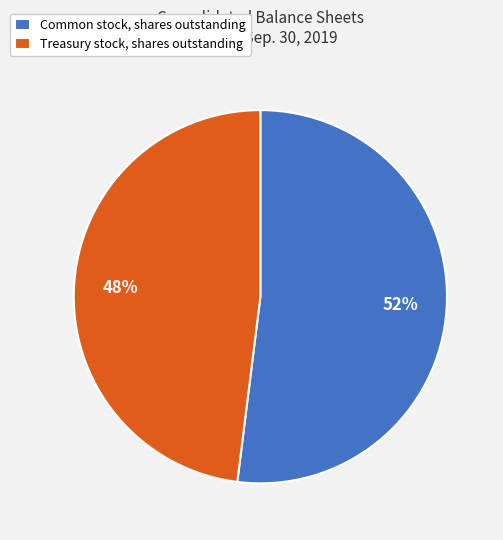

How many slices are in this pie chart?

2